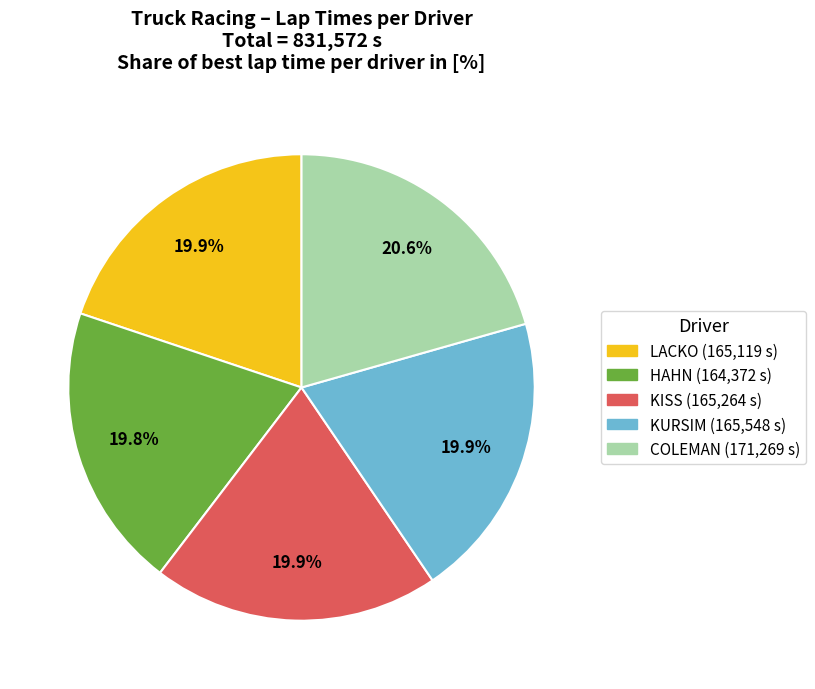

Does any single category account for the majority?

No